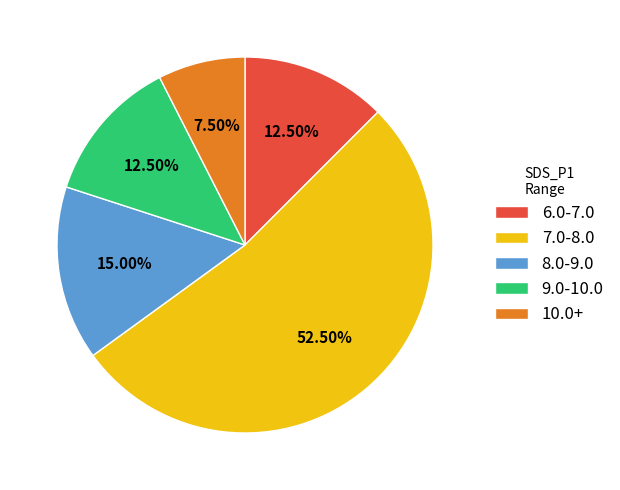

Combined, do 9.0-10.0 and 7.0-8.0 account for over 50%?

Yes